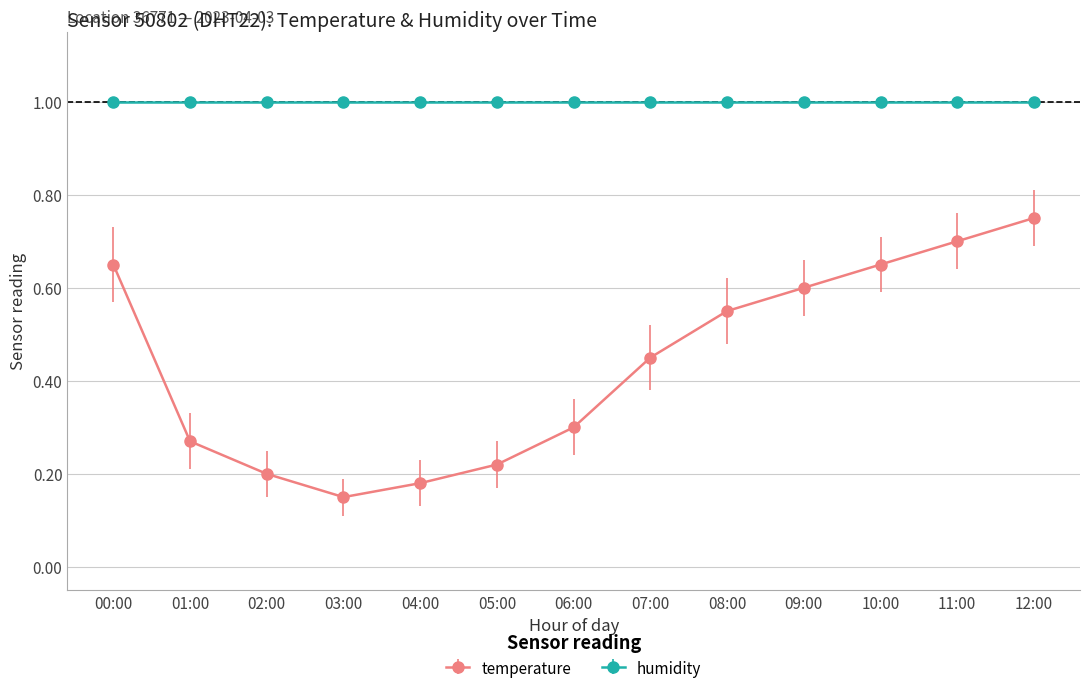

Is it true that temperature equals 0.7 at 00:00?

True